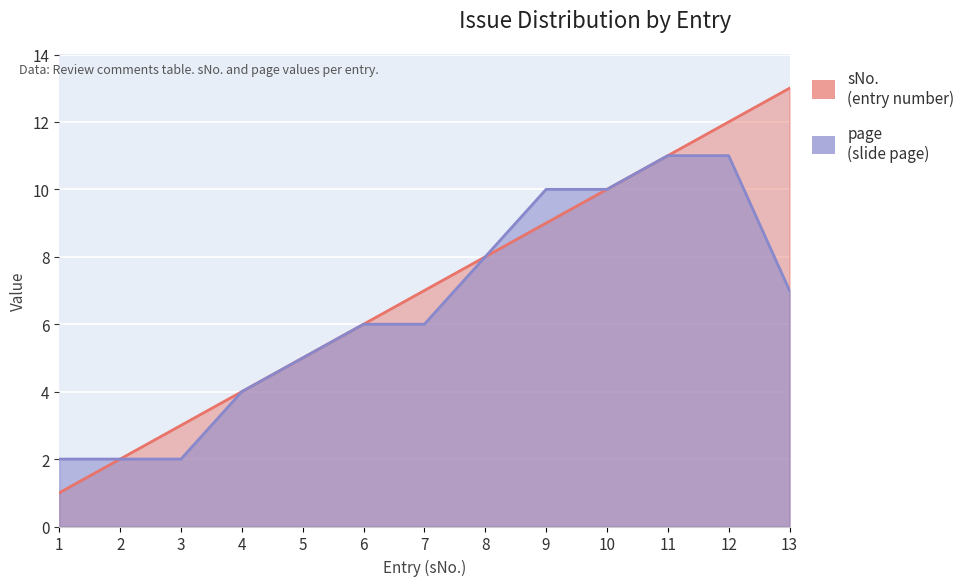

What is the sum of the sNo. values at 12 and 2?

14